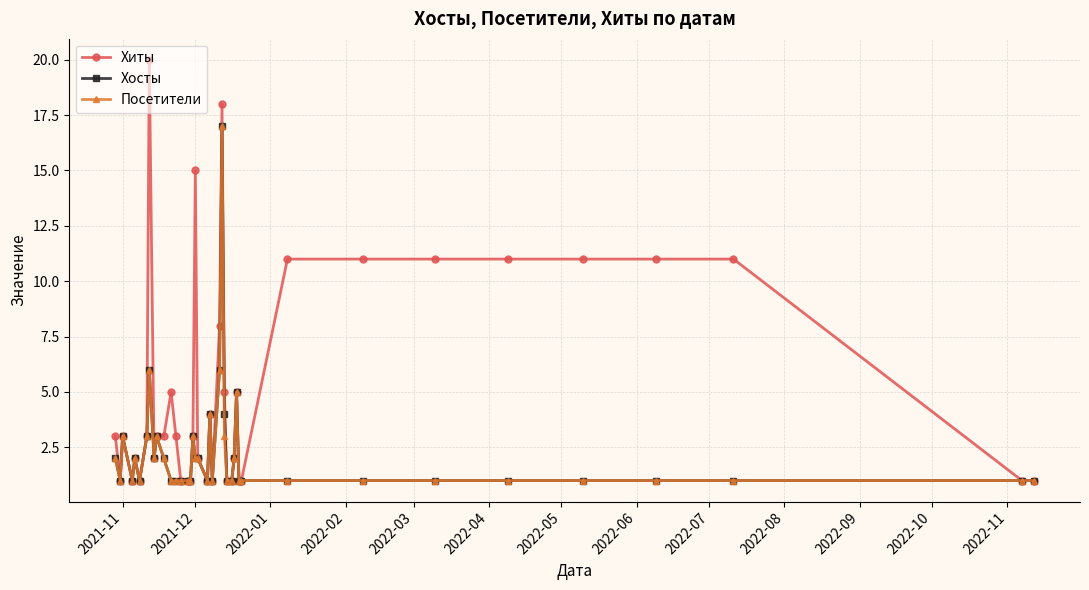

What is the value of the Посетители point at the 36th from the left?

1